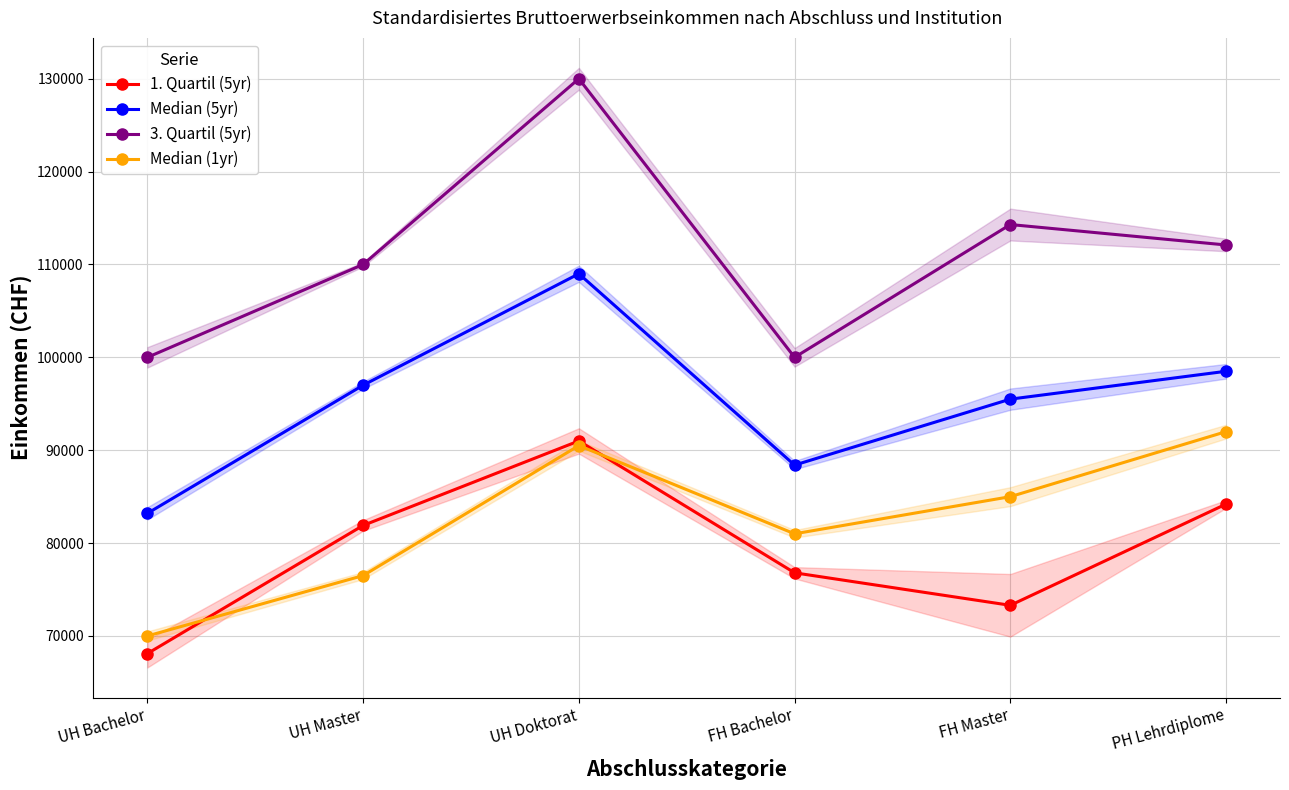

Which category has the highest value across all series?

UH Doktorat